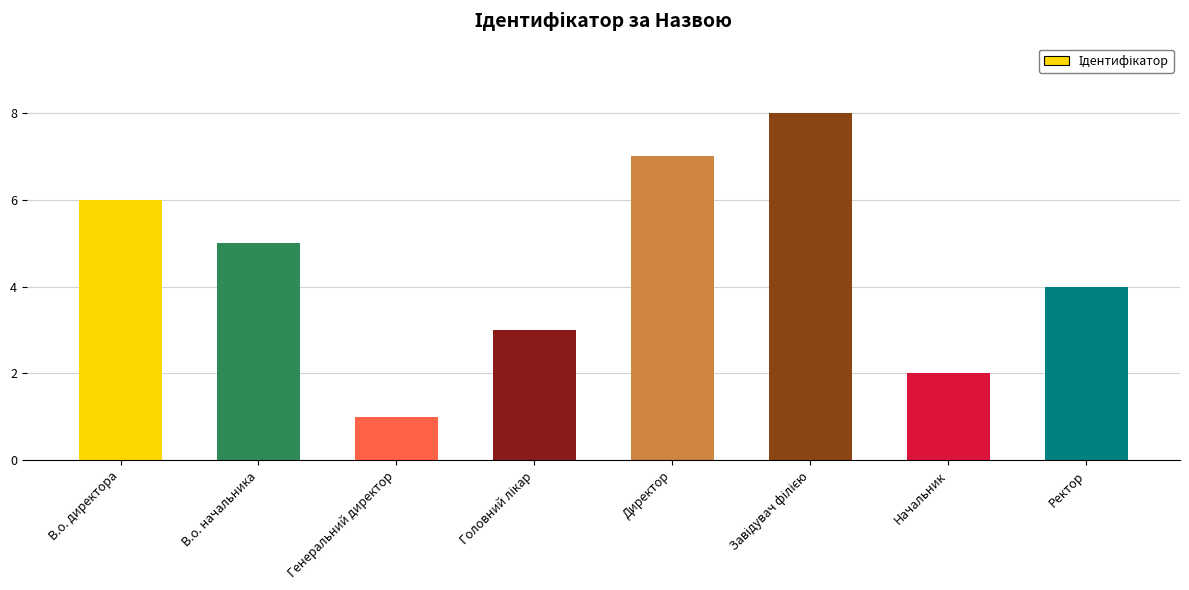

Approximately how many times larger is the value at В.о. начальника compared to Генеральний директор?

5.0